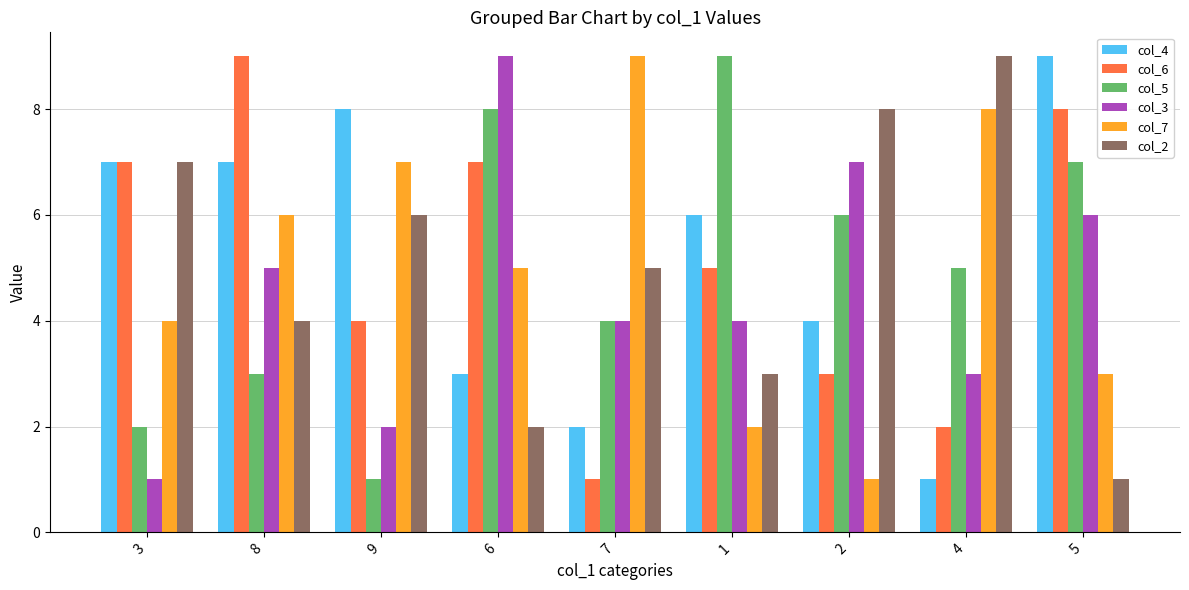

Reading left to right, extract all data points from this chart.

col_4: 7	7	8	3	2	6	4	1	9
col_6: 7	9	4	7	1	5	3	2	8
col_5: 2	3	1	8	4	9	6	5	7
col_3: 1	5	2	9	4	4	7	3	6
col_7: 4	6	7	5	9	2	1	8	3
col_2: 7	4	6	2	5	3	8	9	1